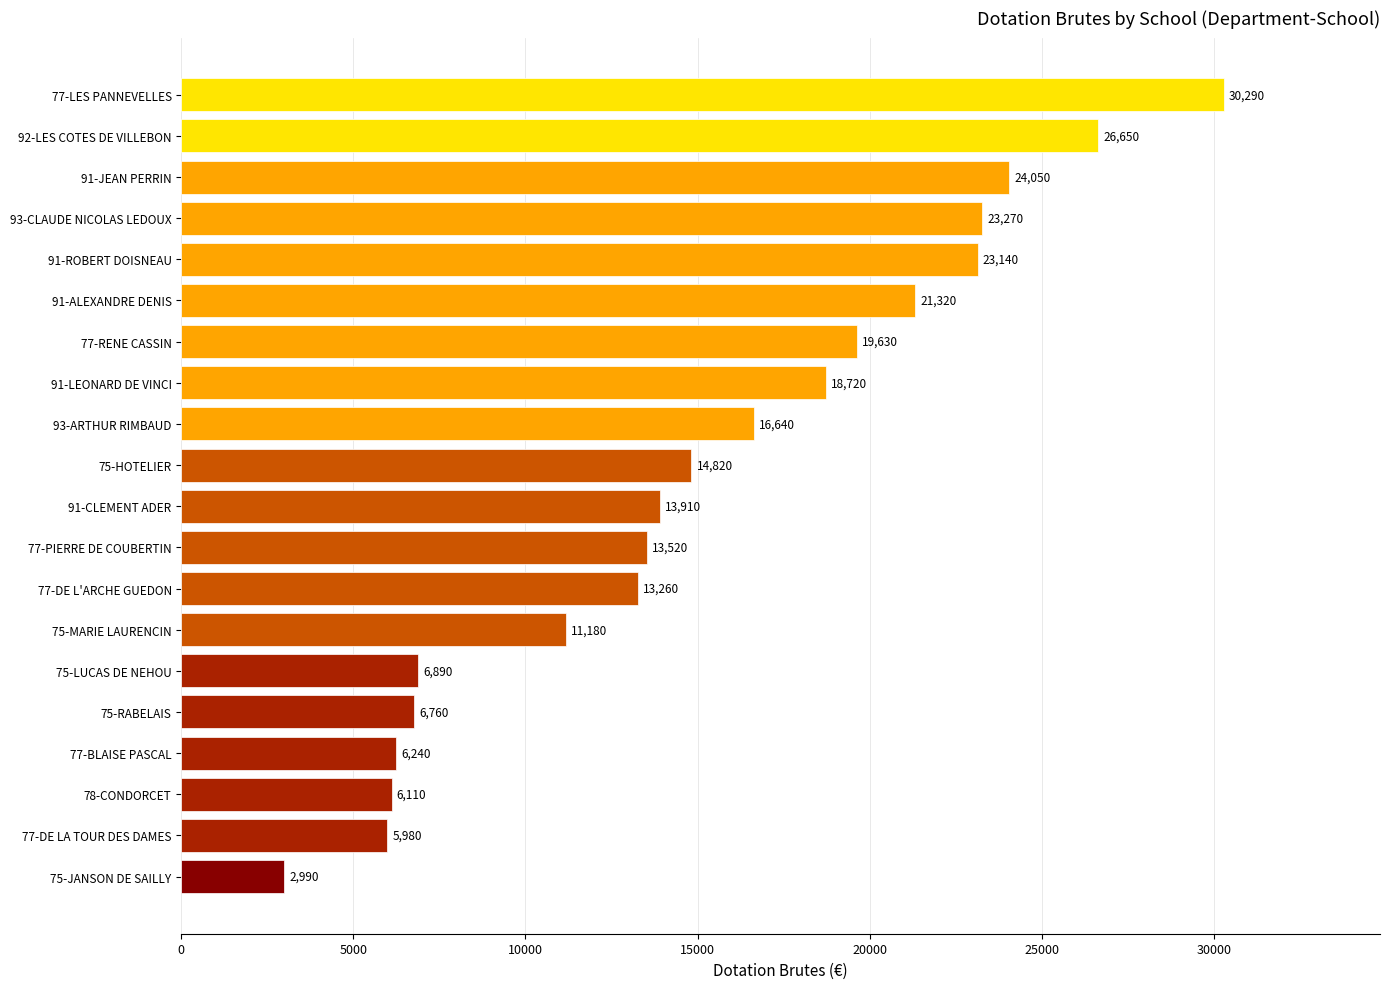

List the labels in order of value, smallest first.

75-JANSON DE SAILLY, 77-DE LA TOUR DES DAMES, 78-CONDORCET, 77-BLAISE PASCAL, 75-RABELAIS, 75-LUCAS DE NEHOU, 75-MARIE LAURENCIN, 77-DE L'ARCHE GUEDON, 77-PIERRE DE COUBERTIN, 91-CLEMENT ADER, 75-HOTELIER, 93-ARTHUR RIMBAUD, 91-LEONARD DE VINCI, 77-RENE CASSIN, 91-ALEXANDRE DENIS, 91-ROBERT DOISNEAU, 93-CLAUDE NICOLAS LEDOUX, 91-JEAN PERRIN, 92-LES COTES DE VILLEBON, 77-LES PANNEVELLES